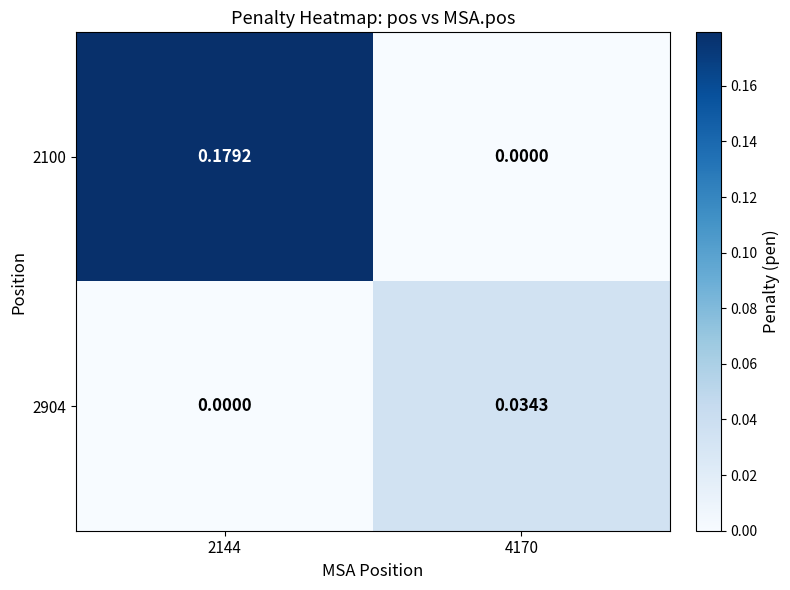

Is the value of 2100 at 2144 greater than the value of 2904 at 4170?

Yes